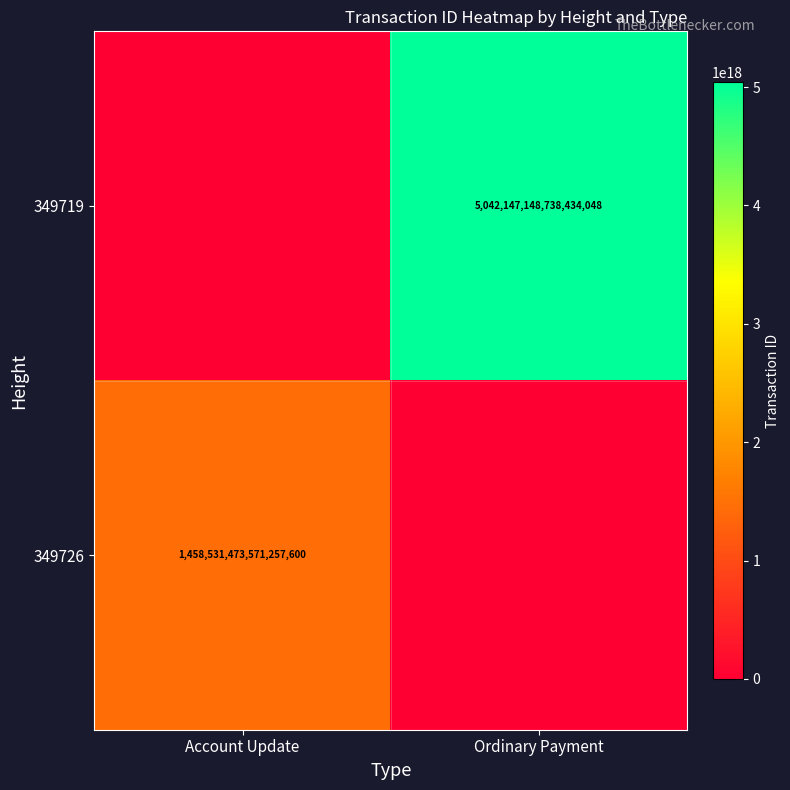

The 349719 series shows 3053977053151802368 at Ordinary Payment. True or false?

False